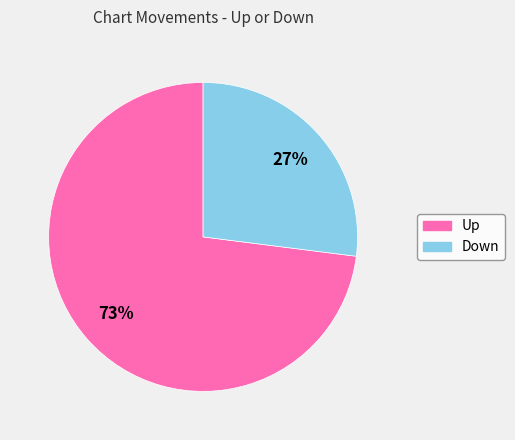

To the nearest percent, what is the difference between the largest and smallest slice percentages?

46%